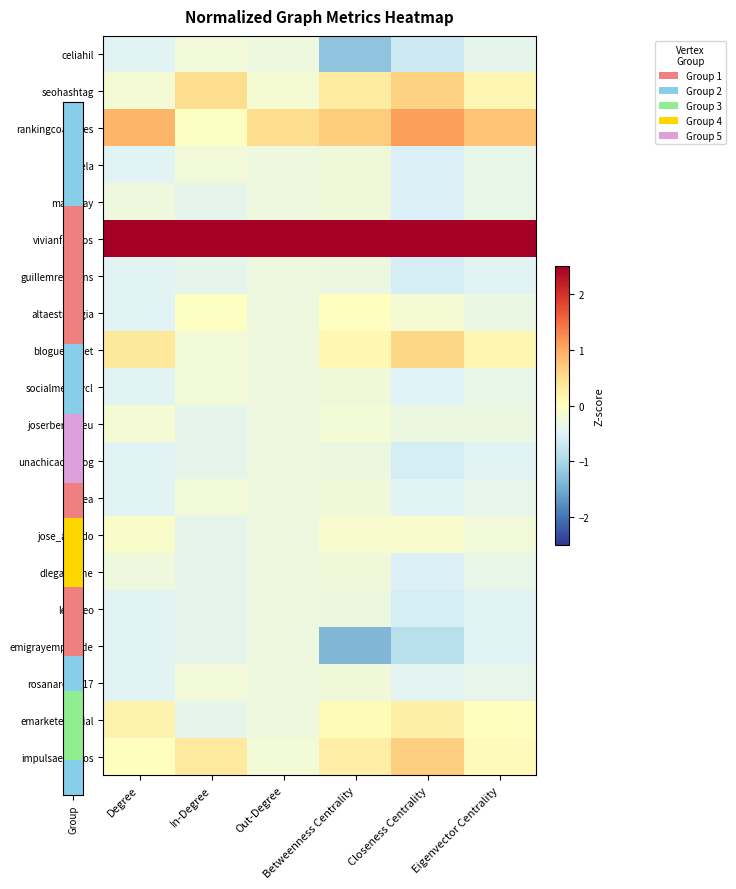

Reading right to left, what are all the values shown in this chart?

celiahil: Eigenvector Centrality=-0.4	Closeness Centrality=-0.7	Betweenness Centrality=-1.2	Out-Degree=-0.3	In-Degree=-0.2	Degree=-0.5
seohashtag: Eigenvector Centrality=0.1	Closeness Centrality=0.6	Betweenness Centrality=0.3	Out-Degree=-0.2	In-Degree=0.5	Degree=-0.2
rankingcoach_es: Eigenvector Centrality=0.8	Closeness Centrality=1.1	Betweenness Centrality=0.7	Out-Degree=0.5	In-Degree=-0.0	Degree=0.9
lapela: Eigenvector Centrality=-0.4	Closeness Centrality=-0.5	Betweenness Centrality=-0.3	Out-Degree=-0.3	In-Degree=-0.2	Degree=-0.5
mailrelay: Eigenvector Centrality=-0.4	Closeness Centrality=-0.5	Betweenness Centrality=-0.3	Out-Degree=-0.3	In-Degree=-0.4	Degree=-0.3
vivianfrancos: Eigenvector Centrality=4.2	Closeness Centrality=3.7	Betweenness Centrality=3.9	Out-Degree=4.3	In-Degree=4.2	Degree=4.1
guillemrecolons: Eigenvector Centrality=-0.5	Closeness Centrality=-0.6	Betweenness Centrality=-0.3	Out-Degree=-0.3	In-Degree=-0.4	Degree=-0.5
altaestrategia: Eigenvector Centrality=-0.3	Closeness Centrality=-0.2	Betweenness Centrality=0.0	Out-Degree=-0.3	In-Degree=-0.0	Degree=-0.5
bloguers_net: Eigenvector Centrality=0.1	Closeness Centrality=0.6	Betweenness Centrality=0.1	Out-Degree=-0.3	In-Degree=-0.2	Degree=0.4
socialmediavcl: Eigenvector Centrality=-0.4	Closeness Centrality=-0.5	Betweenness Centrality=-0.3	Out-Degree=-0.3	In-Degree=-0.2	Degree=-0.5
joserbernabeu: Eigenvector Centrality=-0.3	Closeness Centrality=-0.3	Betweenness Centrality=-0.2	Out-Degree=-0.3	In-Degree=-0.4	Degree=-0.2
unachicadelblog: Eigenvector Centrality=-0.5	Closeness Centrality=-0.6	Betweenness Centrality=-0.3	Out-Degree=-0.3	In-Degree=-0.4	Degree=-0.5
oscea: Eigenvector Centrality=-0.4	Closeness Centrality=-0.5	Betweenness Centrality=-0.3	Out-Degree=-0.3	In-Degree=-0.2	Degree=-0.5
jose_argudo: Eigenvector Centrality=-0.2	Closeness Centrality=-0.1	Betweenness Centrality=-0.1	Out-Degree=-0.3	In-Degree=-0.4	Degree=-0.1
dlegaonline: Eigenvector Centrality=-0.4	Closeness Centrality=-0.5	Betweenness Centrality=-0.3	Out-Degree=-0.3	In-Degree=-0.4	Degree=-0.3
leikoleo: Eigenvector Centrality=-0.5	Closeness Centrality=-0.6	Betweenness Centrality=-0.3	Out-Degree=-0.3	In-Degree=-0.4	Degree=-0.5
emigrayemprende: Eigenvector Centrality=-0.5	Closeness Centrality=-0.9	Betweenness Centrality=-1.4	Out-Degree=-0.3	In-Degree=-0.4	Degree=-0.5
rosanarosas17: Eigenvector Centrality=-0.4	Closeness Centrality=-0.4	Betweenness Centrality=-0.3	Out-Degree=-0.3	In-Degree=-0.2	Degree=-0.5
emarketersocial: Eigenvector Centrality=0.0	Closeness Centrality=0.2	Betweenness Centrality=0.1	Out-Degree=-0.3	In-Degree=-0.4	Degree=0.2
impulsaeventos: Eigenvector Centrality=0.0	Closeness Centrality=0.7	Betweenness Centrality=0.3	Out-Degree=-0.2	In-Degree=0.3	Degree=0.0